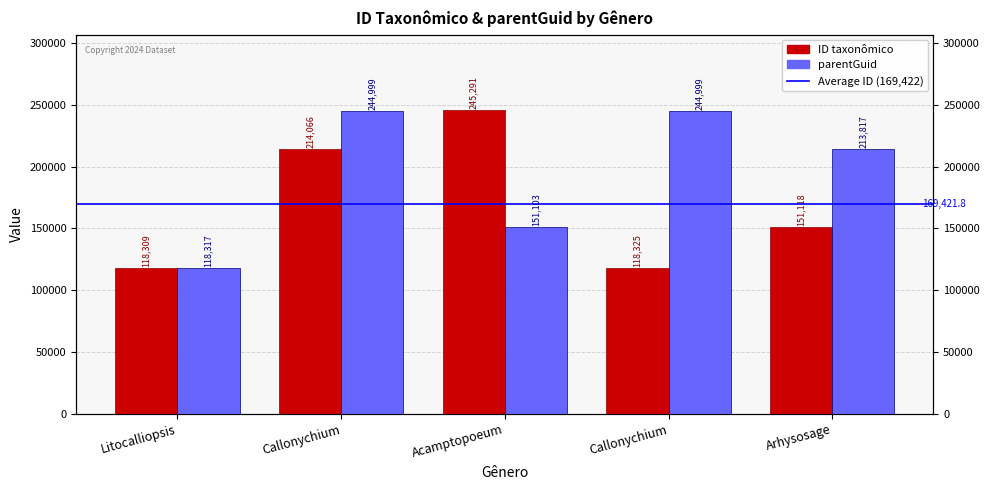

Reading right to left, extract all data points from this chart.

ID taxonômico: 151118	118325	245291	214066	118309
parentGuid: 213817	244999	151103	244999	118317